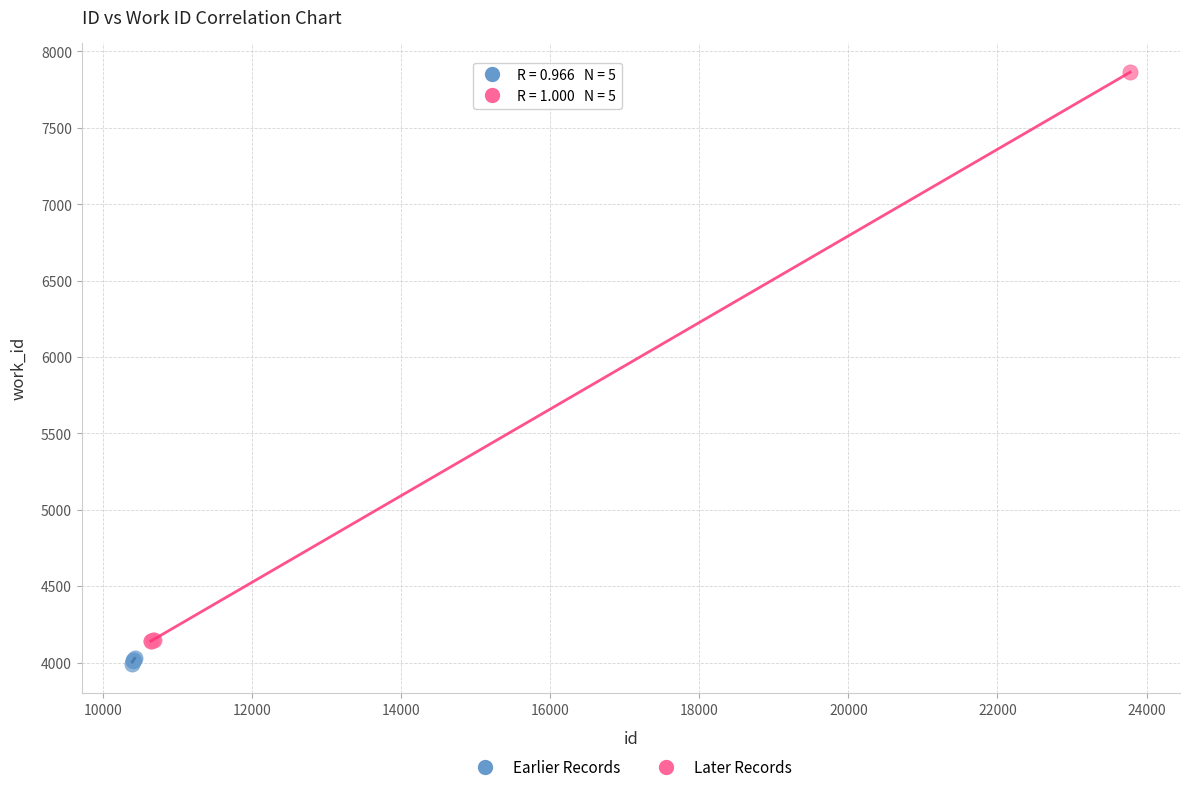

Which series reaches the maximum Y coordinate?

Later Records